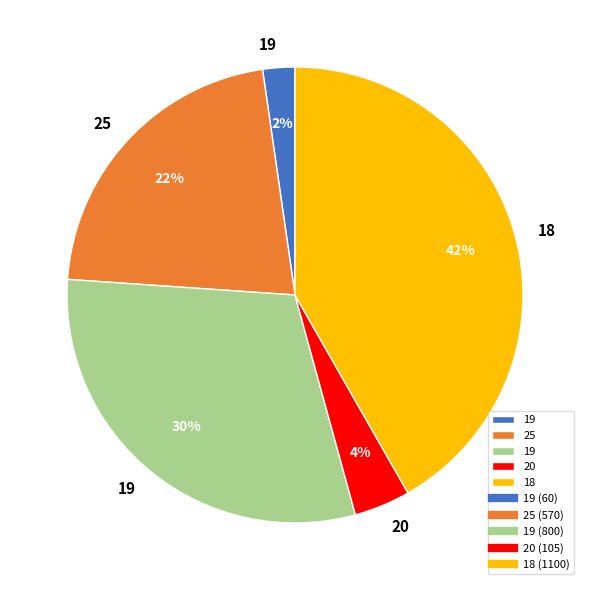

How many slices are in this pie chart?

5